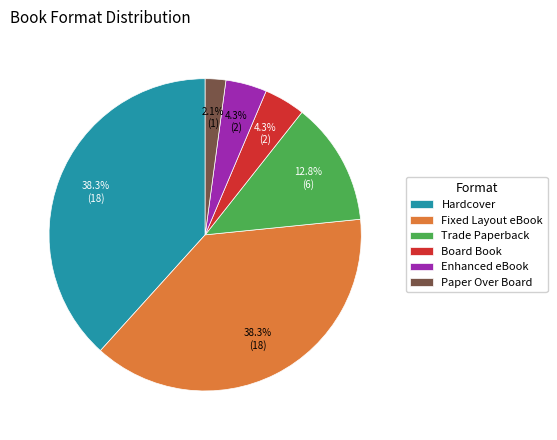

Count the number of slices in the pie.

6